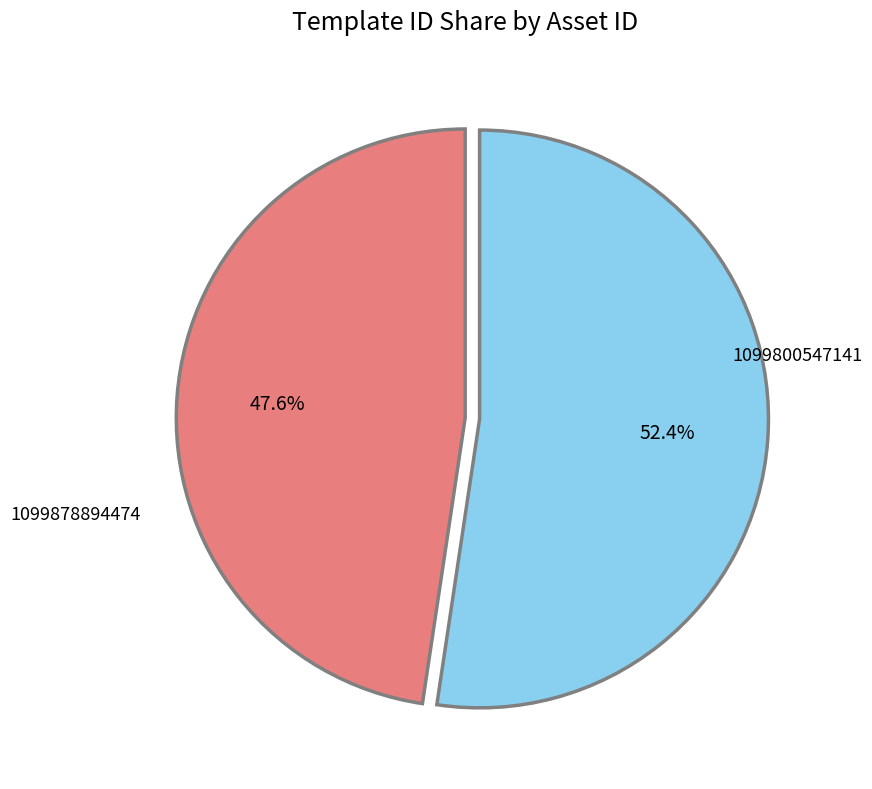

To the nearest percent, what is the average slice percentage?

50%